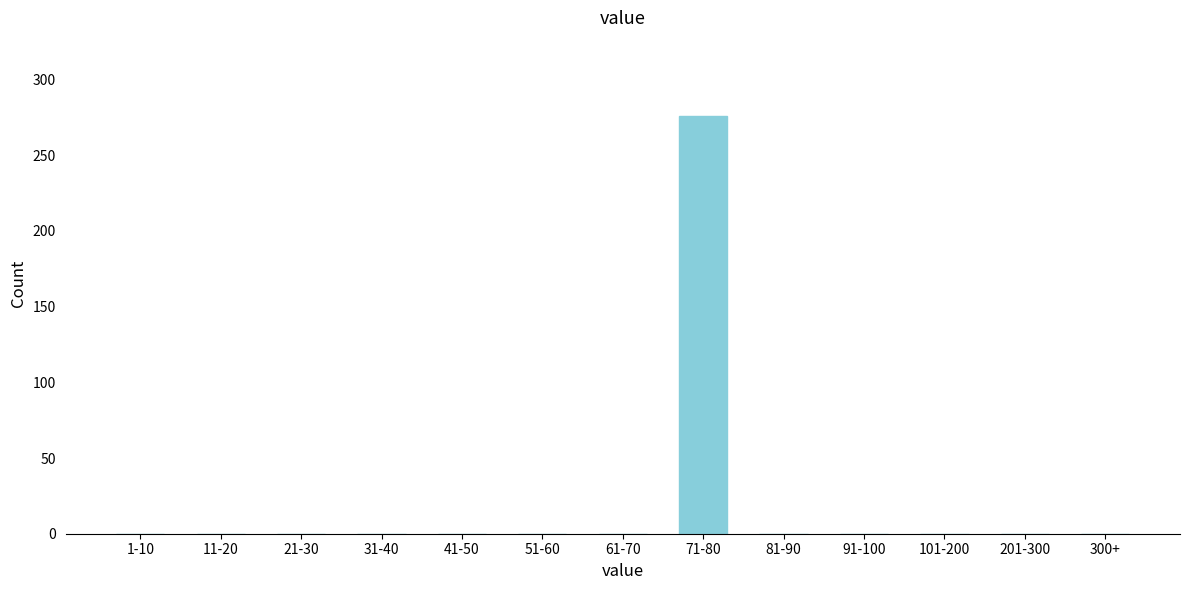

Reading right to left, what are all the values shown in this chart?

300+=0	201-300=0	101-200=0	91-100=0	81-90=0	71-80=276	61-70=0	51-60=0	41-50=0	31-40=0	21-30=0	11-20=0	1-10=0